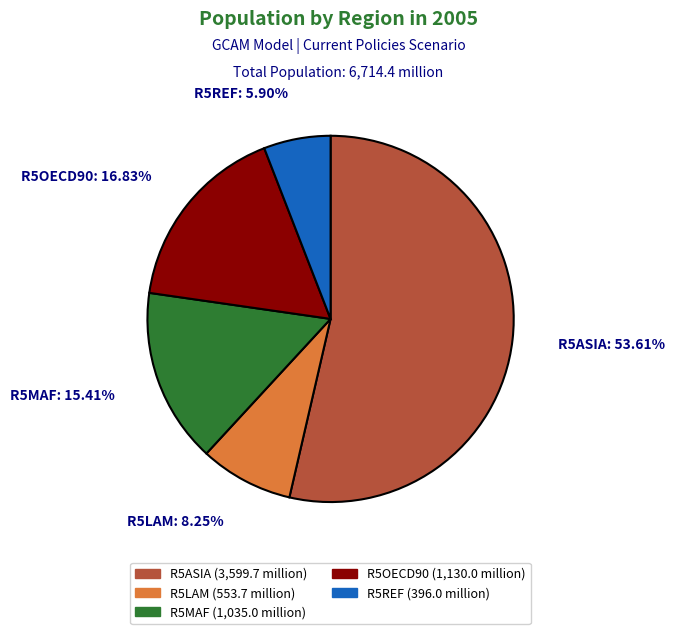

How many slices are in this pie chart?

5